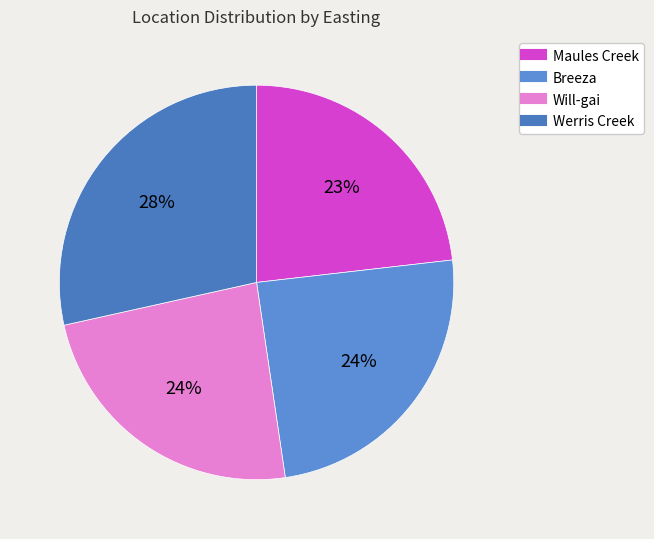

Is it true that Breeza is 24% of the pie?

True